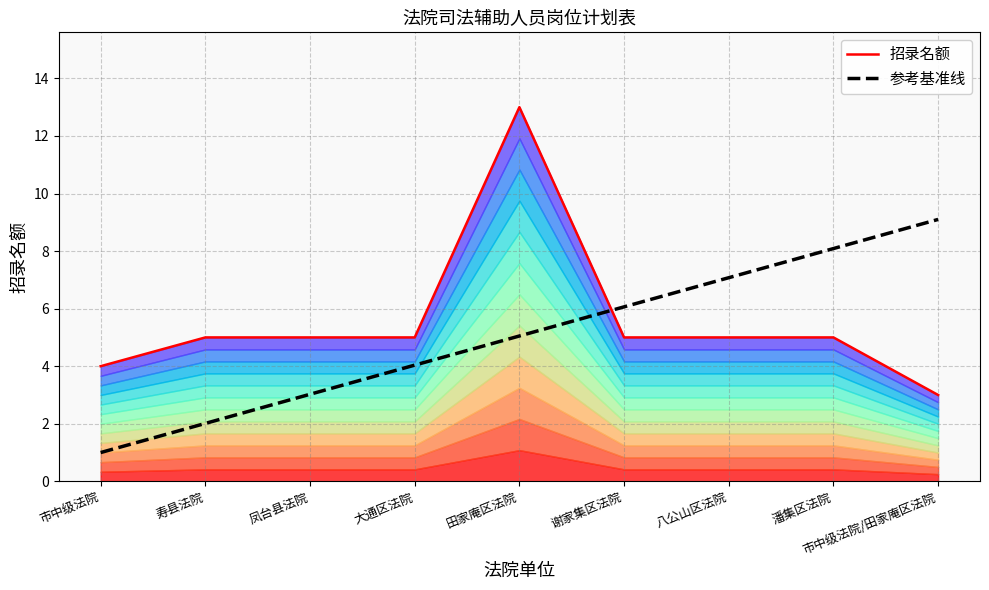

What is the difference between the maximum and minimum values in the 招录名额 series?

10.0